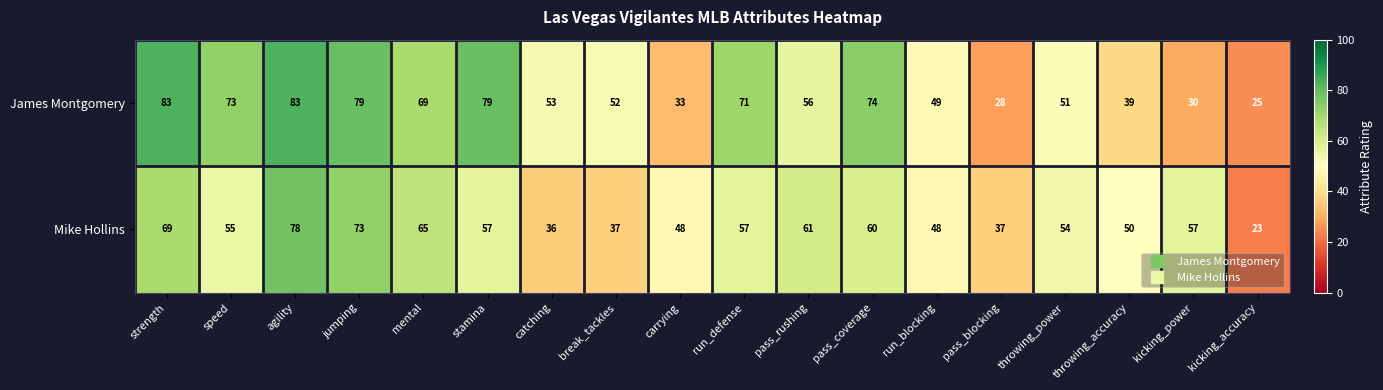

Between break_tackles and run_defense, which series saw the biggest shift?

Mike Hollins